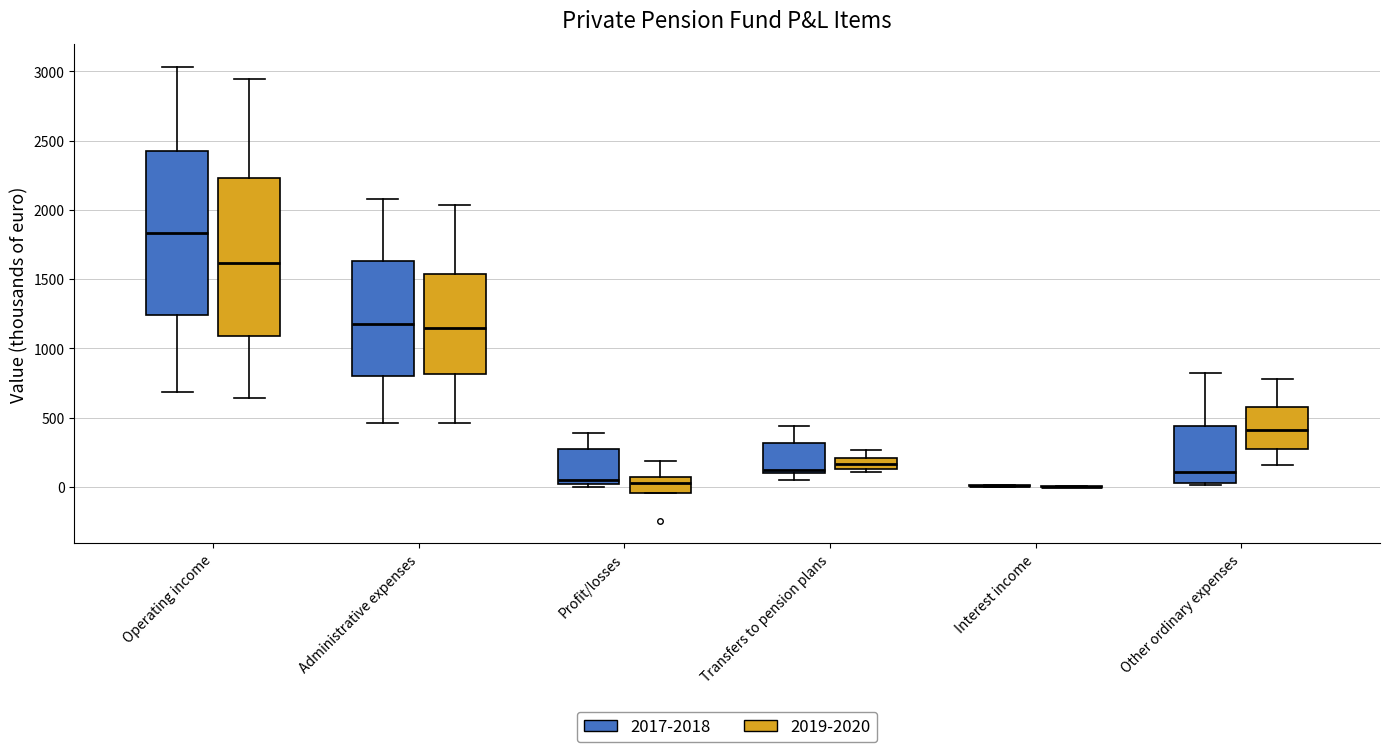

Reading left to right, transcribe this box plot: for each box, give where its median line is, the range the box spans, and where its two whiskers end, as read against the y-axis. The values are not printed on the chart, so give them approximately, as read against the axis.

Operating income (2017-2018): median 1850, box 1250 to 2450, whiskers 700 to 3050
Operating income (2019-2020): median 1600, box 1100 to 2250, whiskers 650 to 2950
Administrative expenses (2017-2018): median 1200, box 800 to 1650, whiskers 450 to 2100
Administrative expenses (2019-2020): median 1150, box 800 to 1550, whiskers 450 to 2050
Profit/losses (2017-2018): median 50, box 0 to 300, whiskers 0 (just below the box's lower edge) to 400
Profit/losses (2019-2020): median 50, box -50 to 100, whiskers -50 to 200
Transfers to pension plans (2017-2018): median 100 (just above the box's lower edge), box 100 to 300, whiskers 50 to 450
Transfers to pension plans (2019-2020): median 150 (inside the box), box 150 to 200, whiskers 100 to 250
Interest income (2017-2018): box collapsed to a line at 0, whiskers 0 to 0
Interest income (2019-2020): box collapsed to a line at 0, whiskers 0 to 0
Other ordinary expenses (2017-2018): median 100, box 50 to 450, whiskers 0 to 800
Other ordinary expenses (2019-2020): median 400, box 300 to 600, whiskers 150 to 800